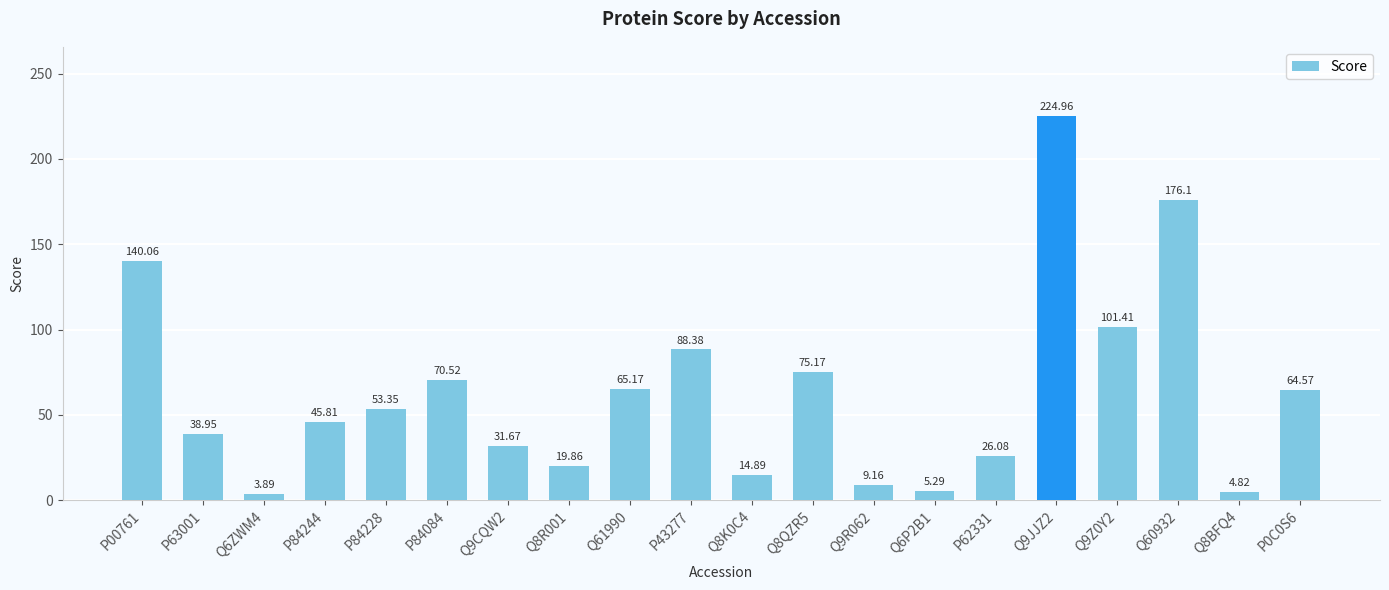

At which category does the chart reach its minimum across all series?

Q6ZWM4